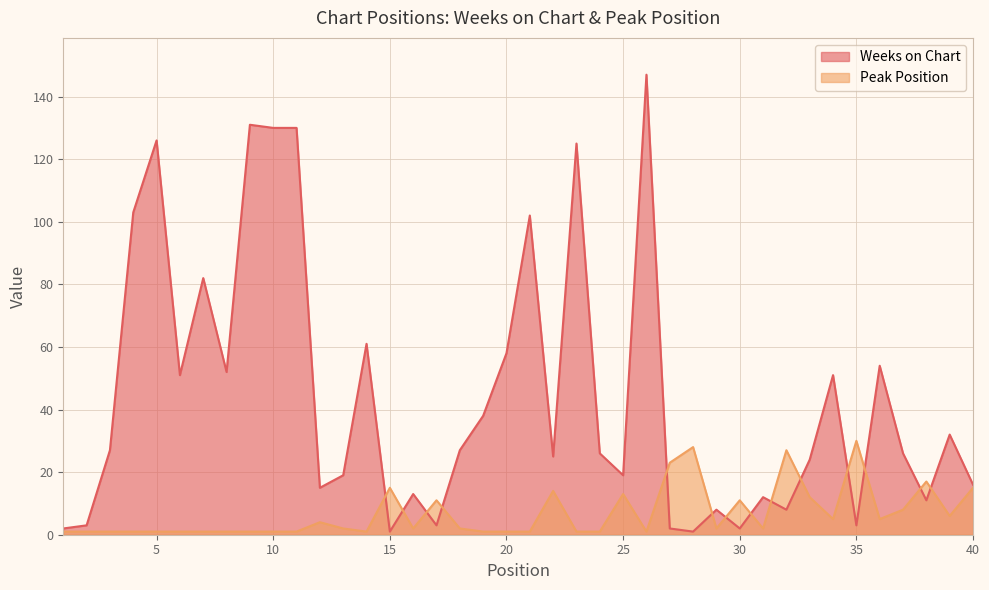

How many lines are shown in the chart?

2